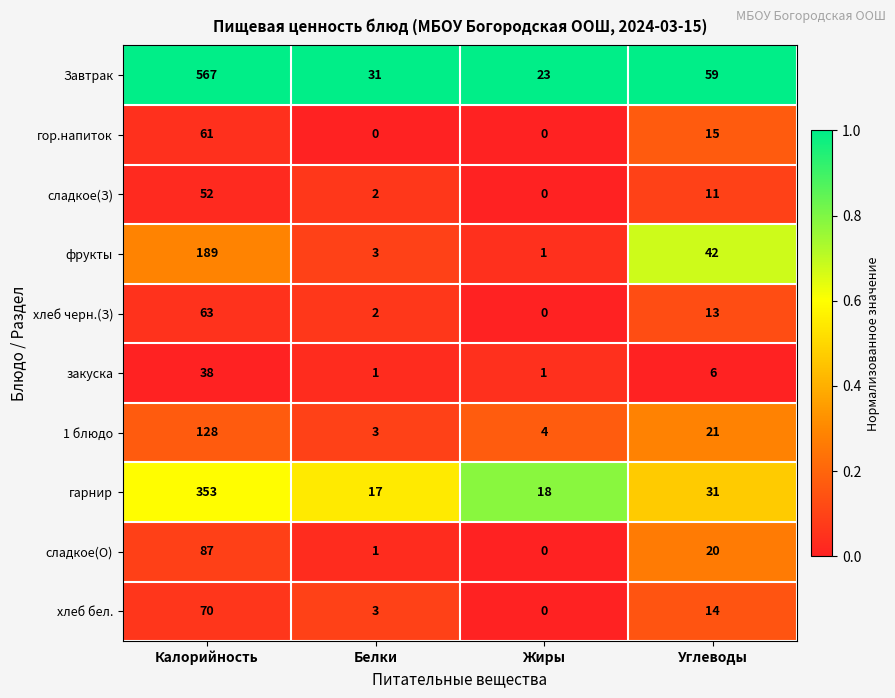

Which series changed the most between Калорийность and Жиры?

Завтрак